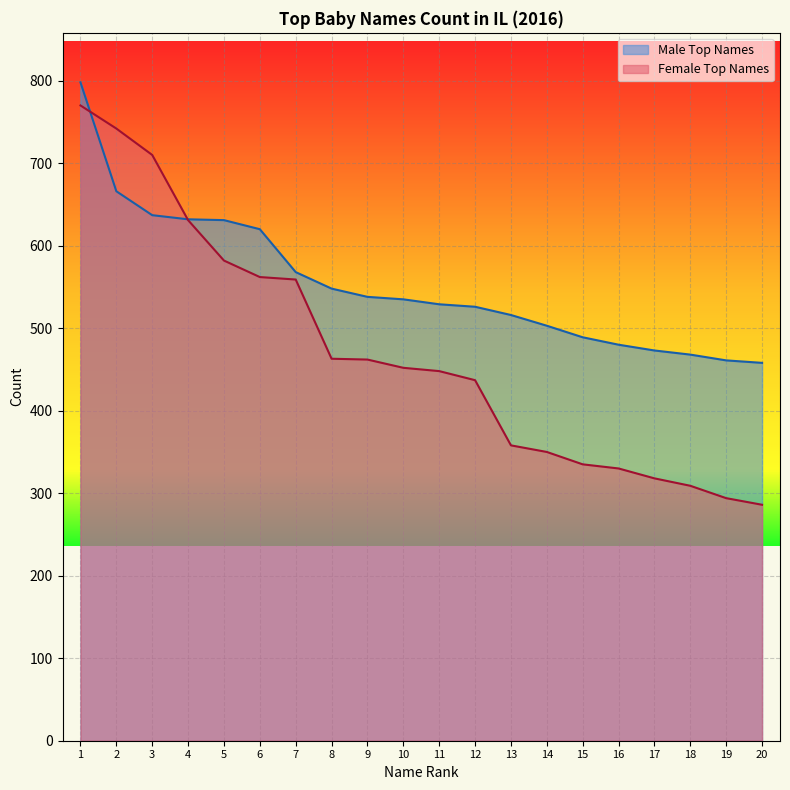

At how many categories does at least one series exceed 670?

3